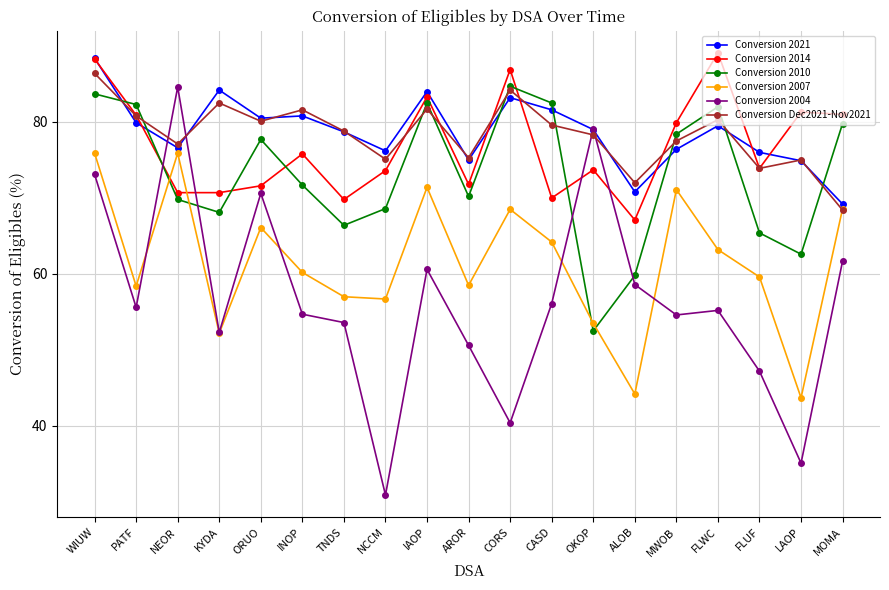

What is the average value of the Conversion 2014 series?

76.8